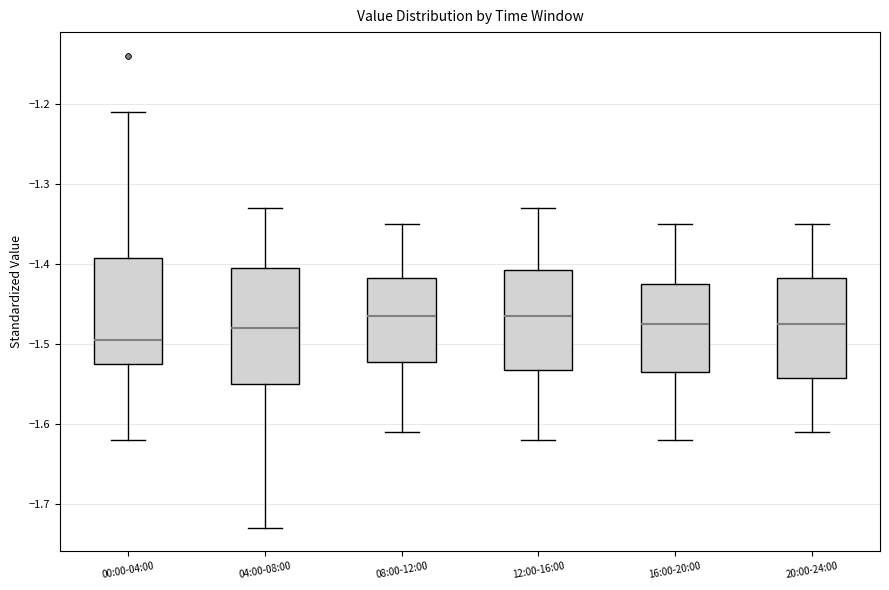

Where is the lower edge of the box for 08:00-12:00 on the y-axis? The values are not printed on the chart, so give them approximately, as read against the axis.

-1.52